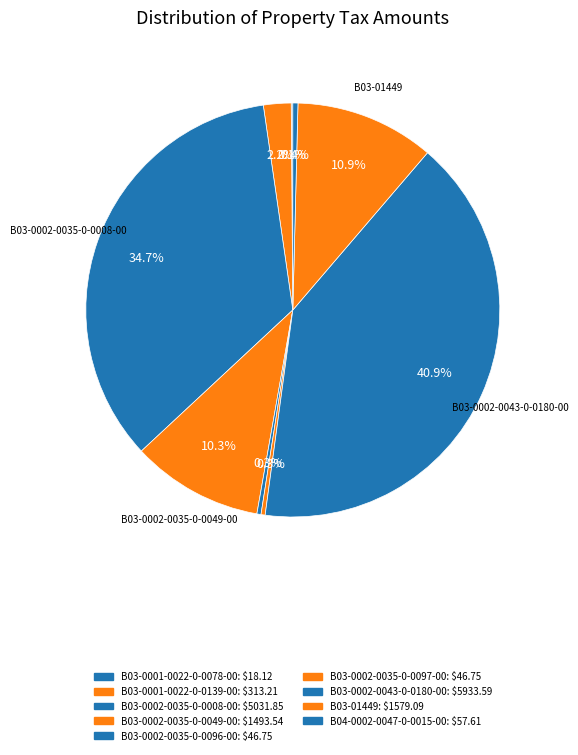

Which category has the biggest portion of the pie?

B03-0002-0043-0-0180-00